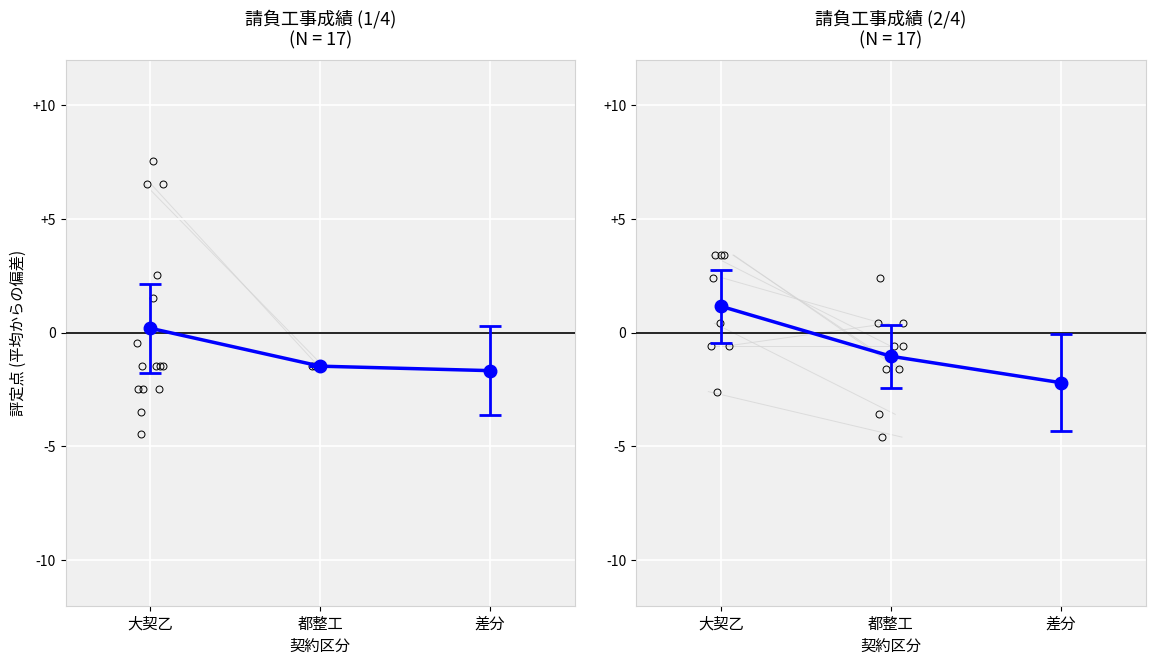

How many data points are less than -1?

2